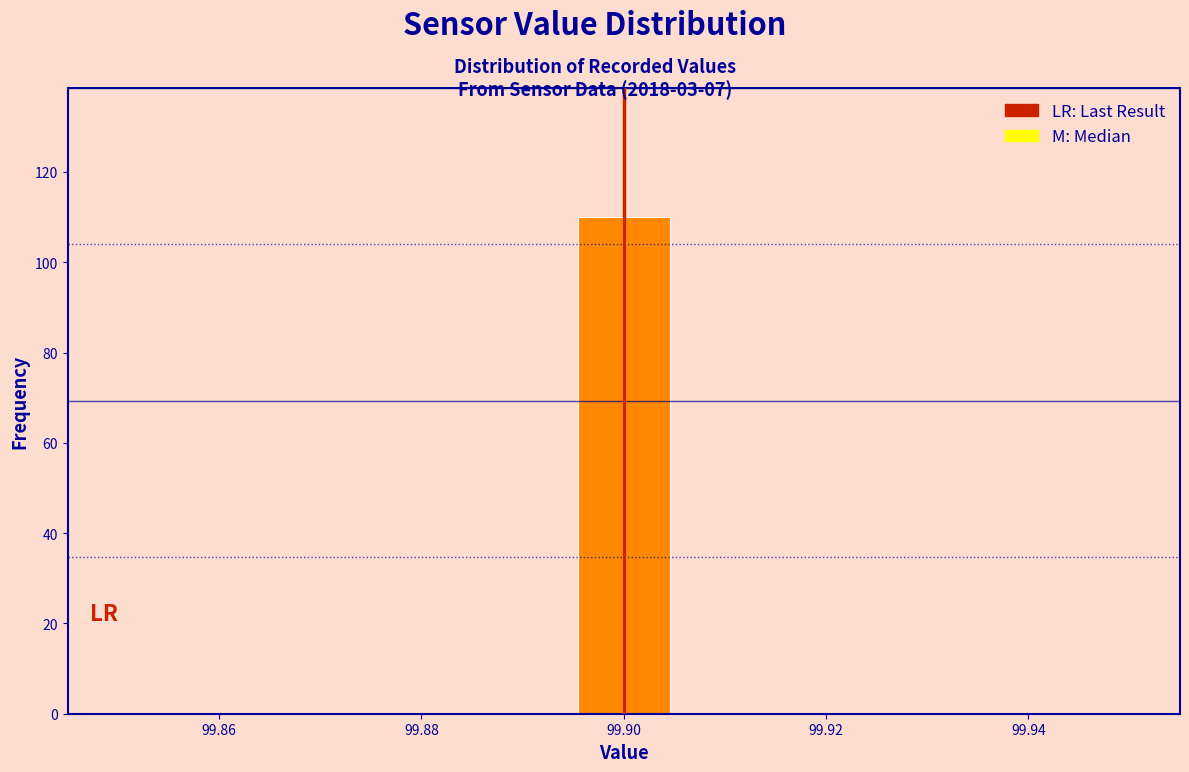

Over which range of the x-axis is the bar tallest?

99.896 to 99.904